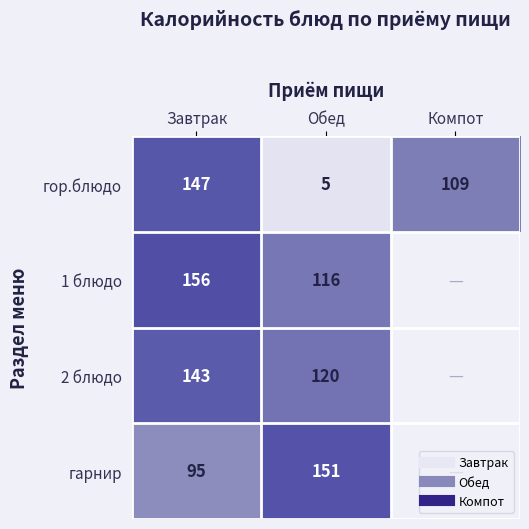

The гор.блюдо series shows 5.0 at Обед. True or false?

True